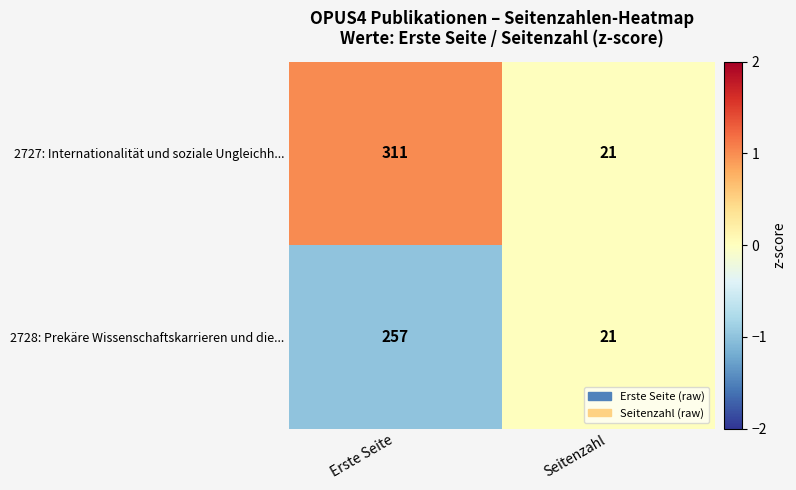

At which label does 2728: Prekäre Wissenschaftskarrieren und die... reach its minimum?

Seitenzahl